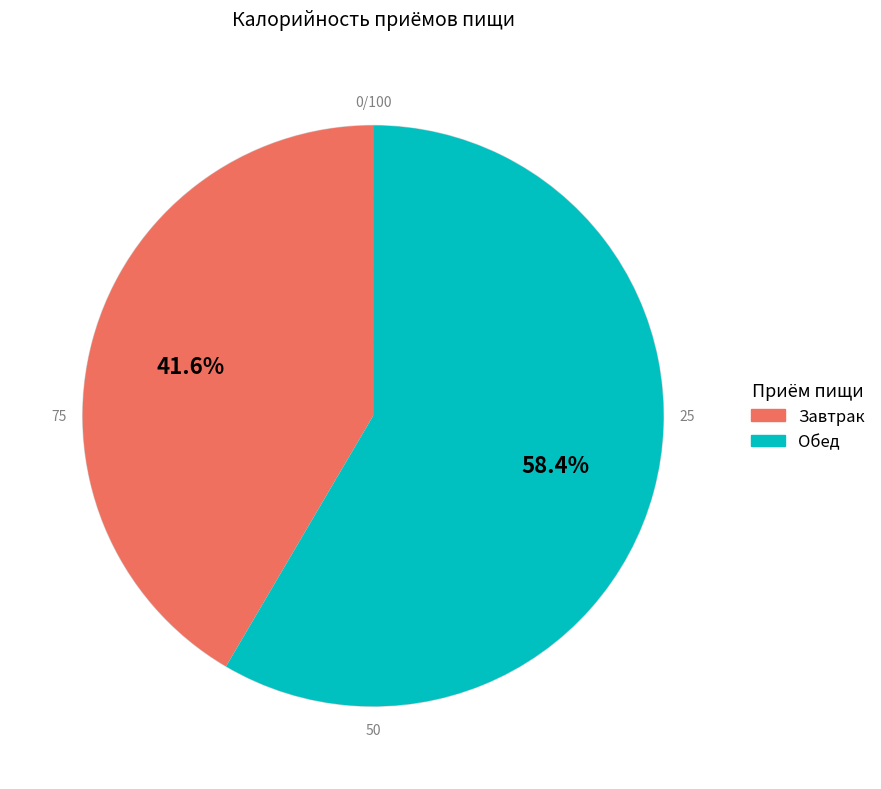

Which category accounts for the majority?

Обед